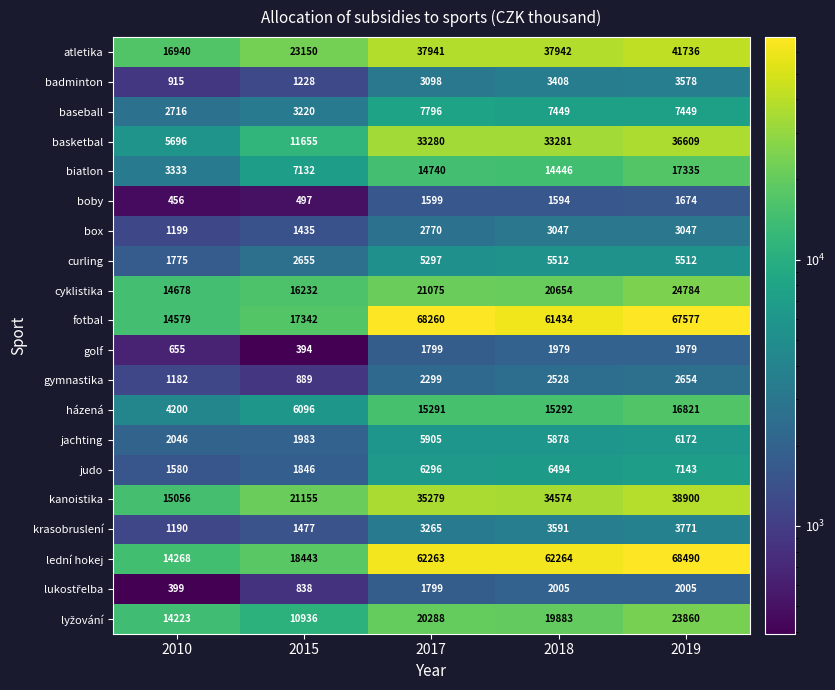

What is the spread (max minus min) of values at 2018?

60670